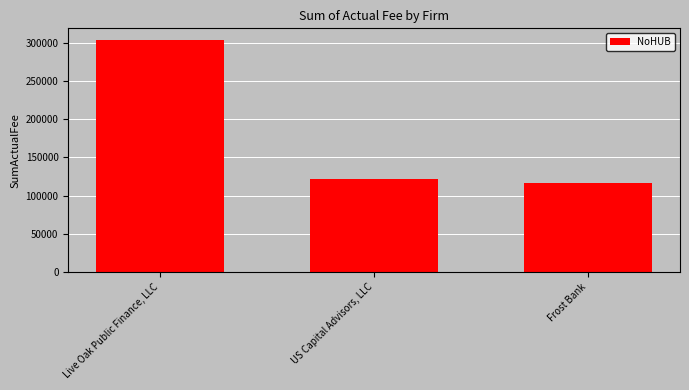

The chart shows a value of 190366.9 at US Capital Advisors, LLC. True or false?

False